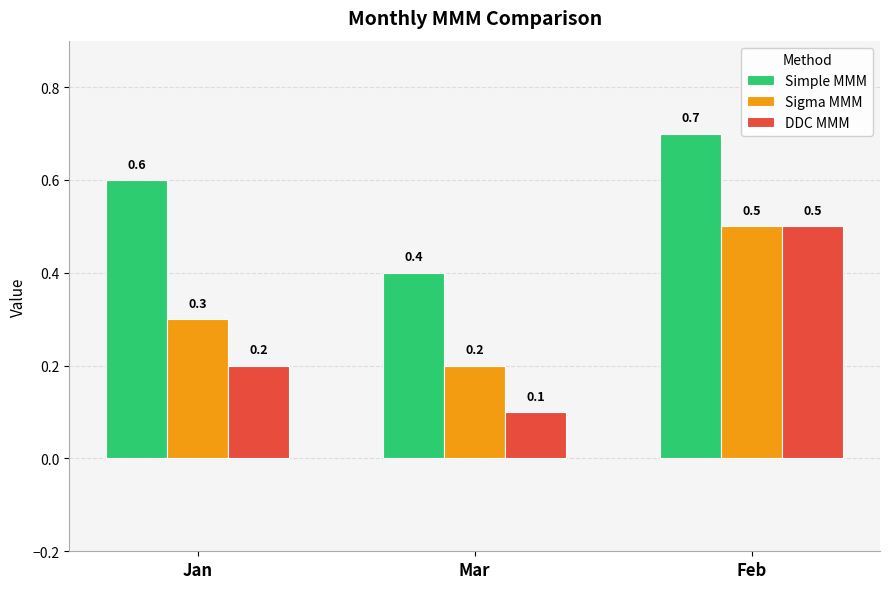

Reading left to right, what are all the values shown in this chart?

Simple MMM: 0.6	0.4	0.7
Sigma MMM: 0.3	0.2	0.5
DDC MMM: 0.2	0.1	0.5